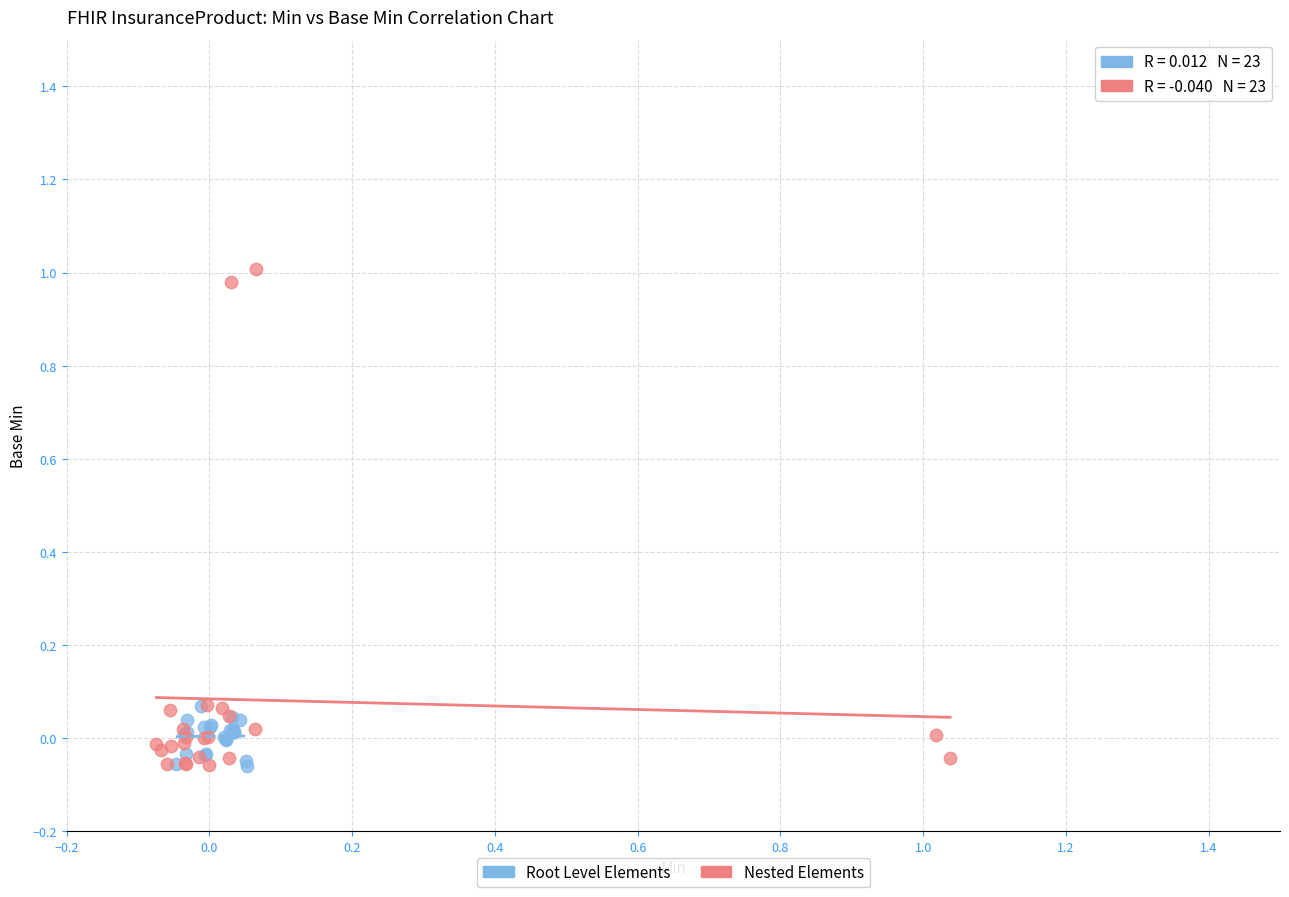

What are all the series names shown in the legend?

Root Level Elements, Nested Elements